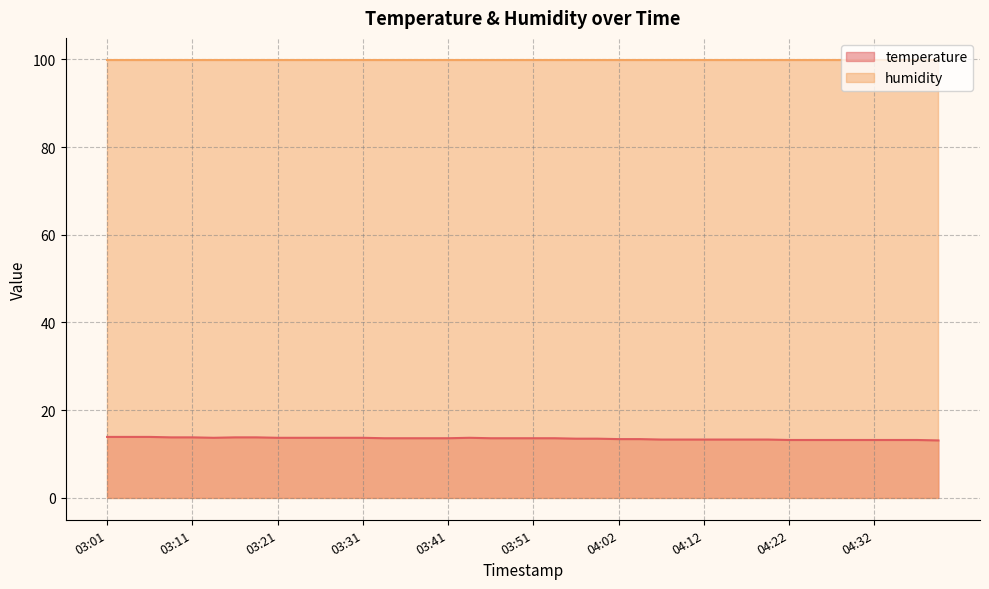

What is the average value?

13.5